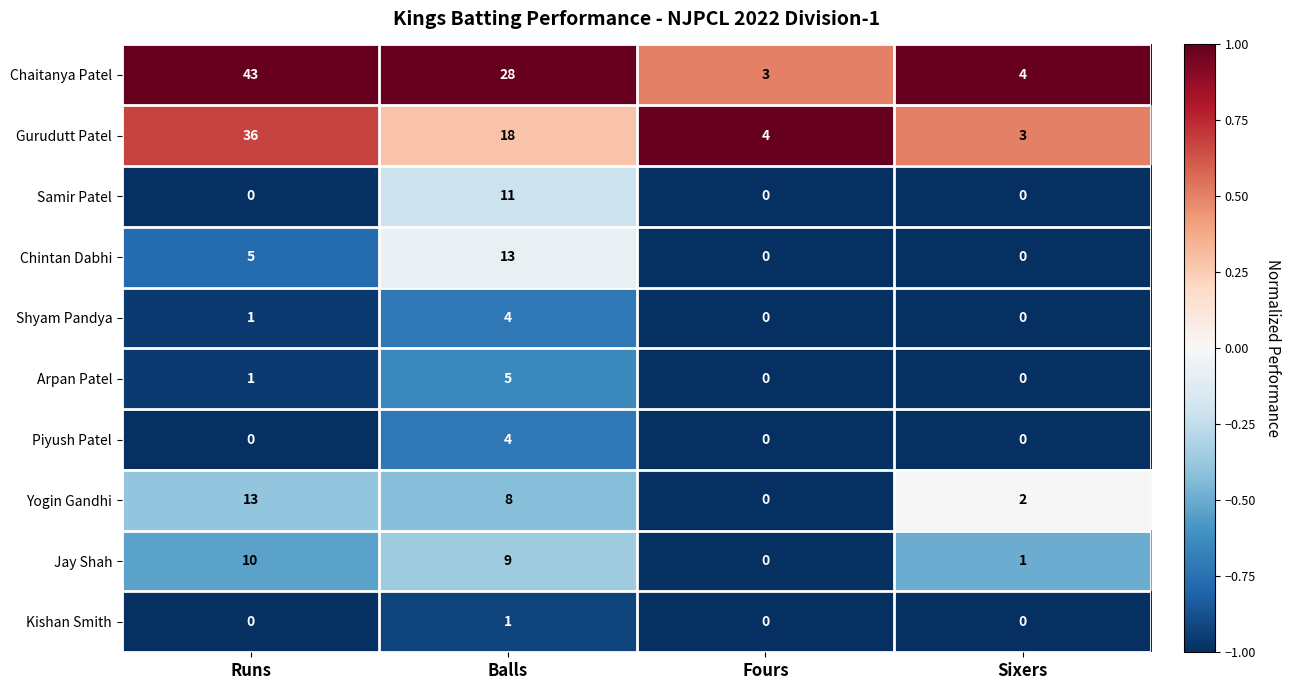

What value does the Gurudutt Patel series have at Sixers, to the nearest 5?

5